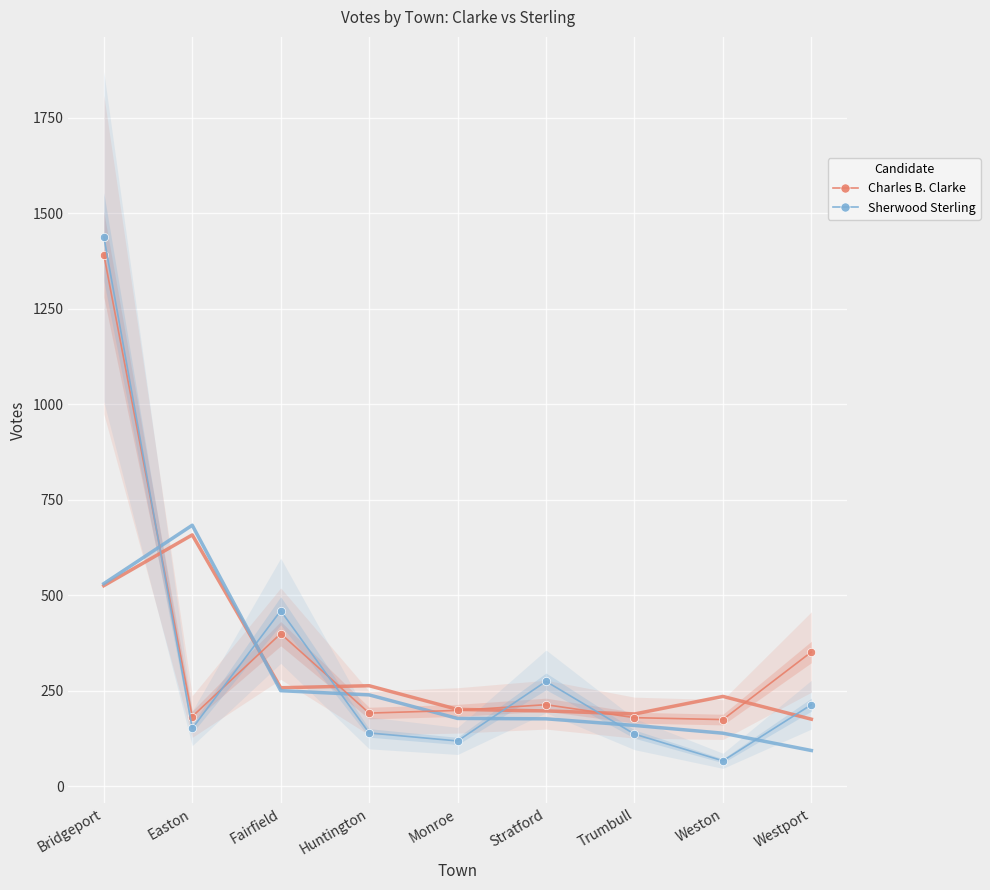

Reading right to left, transcribe all the data shown in this chart.

Charles B. Clarke: 351	174	179	213	198	191	399	182	1392
Sherwood Sterling: 213	66	136	274	118	139	459	151	1439